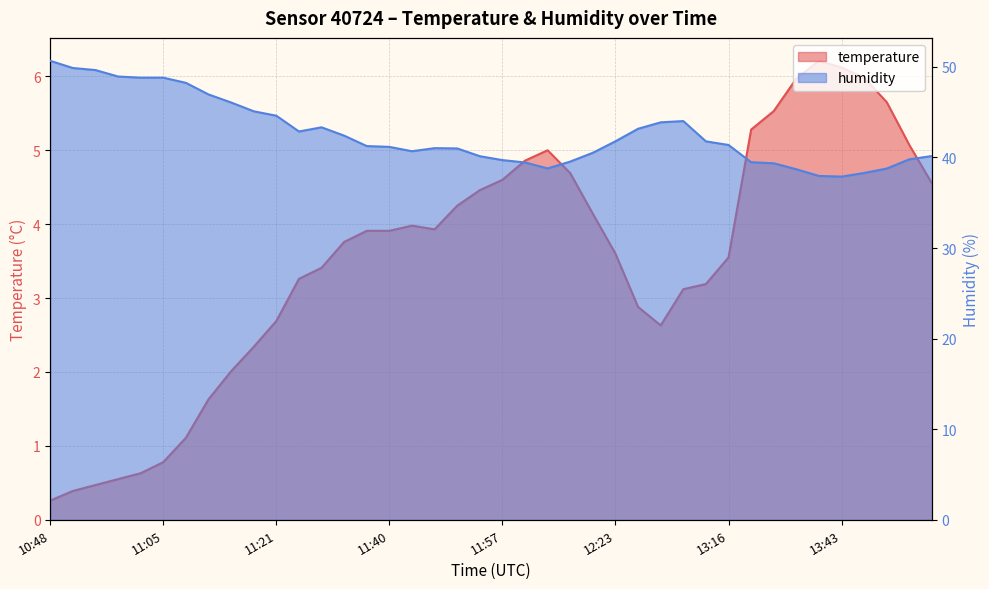

Where is temperature nearest to the value 3?

12:34